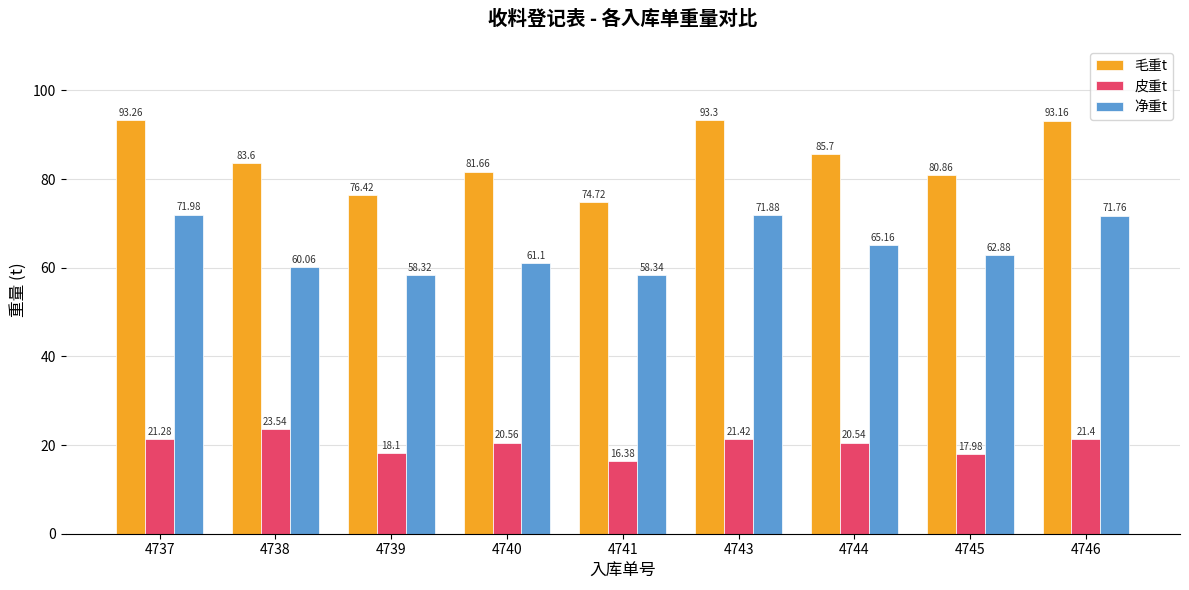

Which series has the widest spread of values?

毛重t